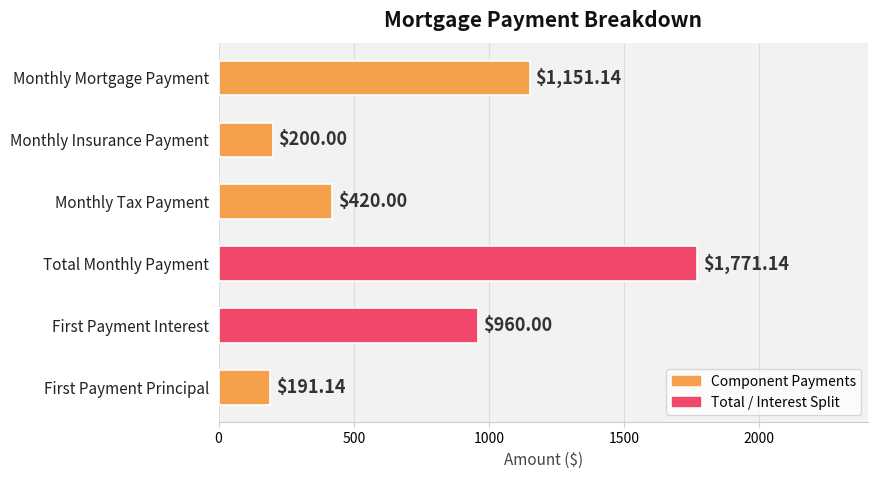

How many data points are less than 960?

3